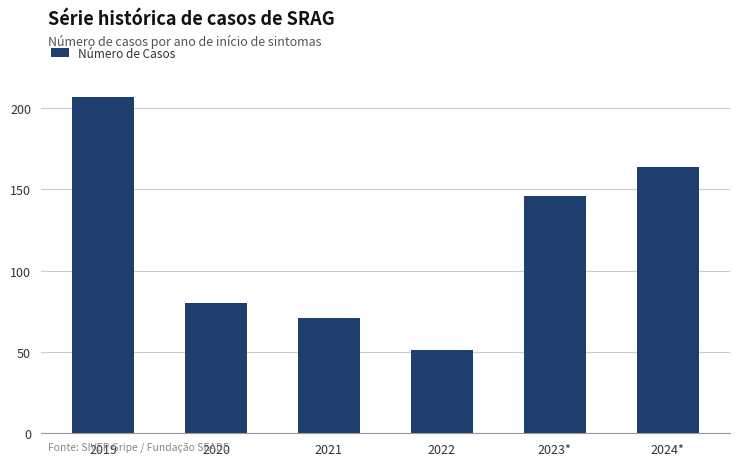

Approximately how many times larger is the value at 2022 compared to 2020?

0.6